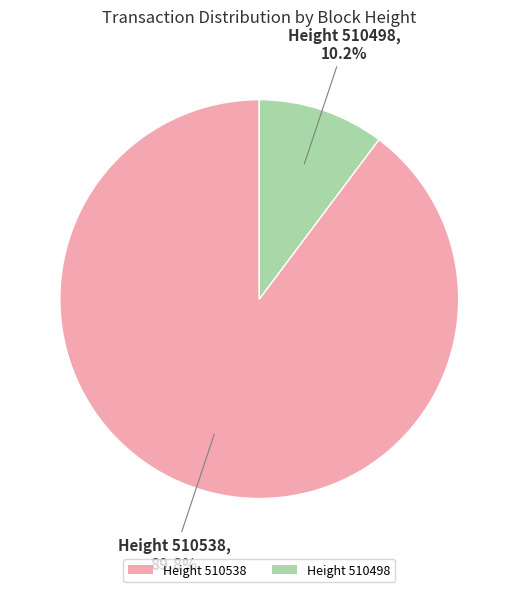

What percentage do Height 510538 and Height 510498 together represent?

100.0%